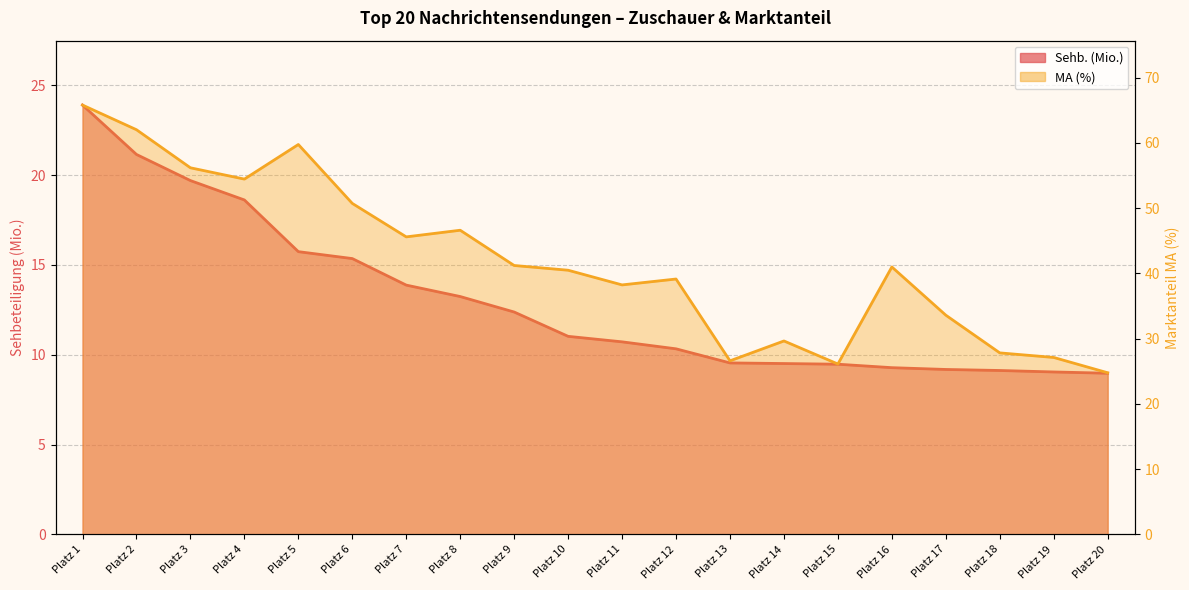

How many data points in MA (%) are less than 40?

9